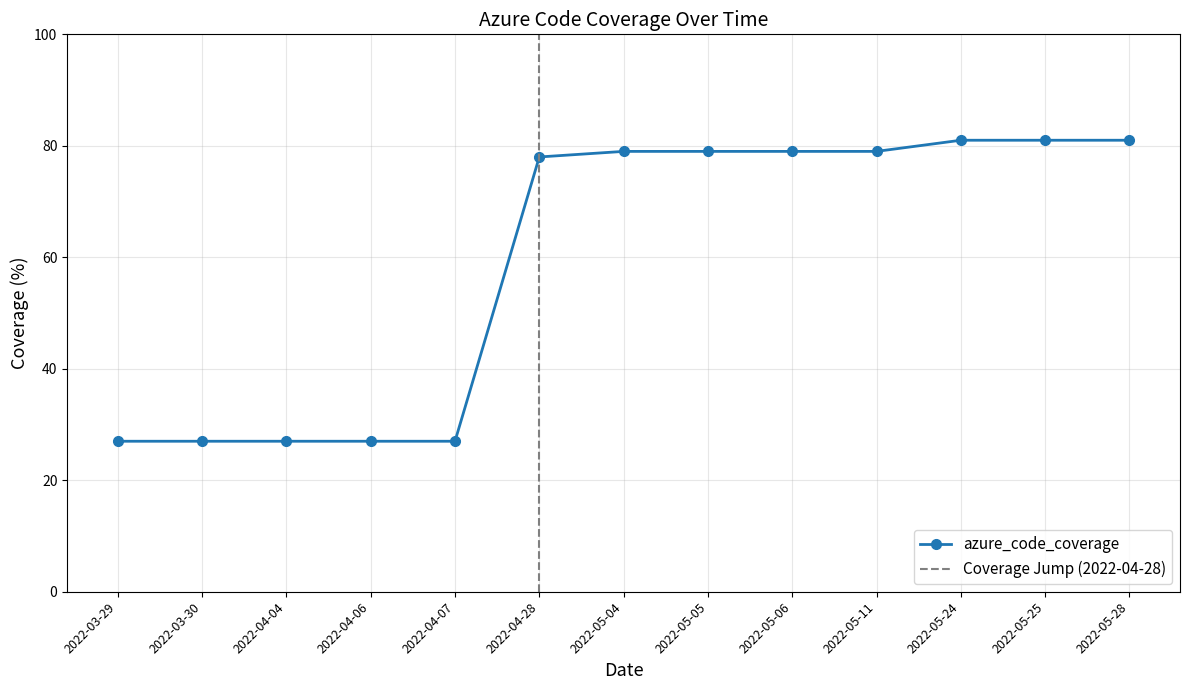

Does the chart have visible grid lines?

Yes